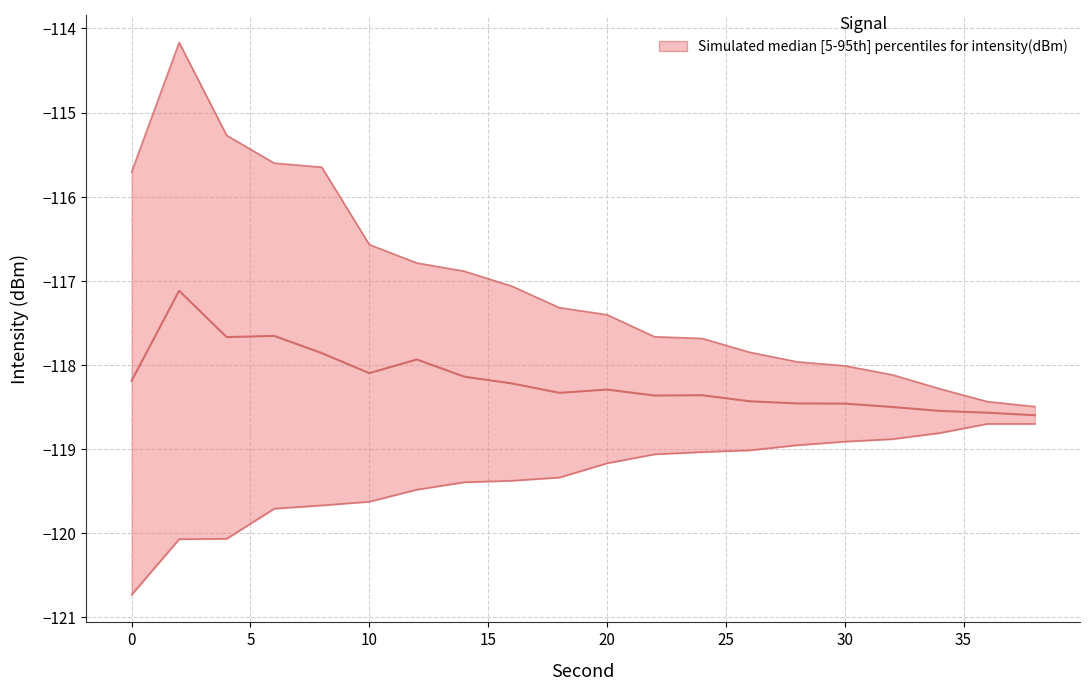

Reading right to left, list all the values displayed in this chart.

upper: 38=-118.5	36=-118.4	34=-118.3	32=-118.1	30=-118.0	28=-118.0	26=-117.9	24=-117.7	22=-117.7	20=-117.4	18=-117.3	16=-117.1	14=-116.9	12=-116.8	10=-116.6	8=-115.6	6=-115.6	4=-115.3	2=-114.2	0=-115.7
lower: 38=-118.7	36=-118.7	34=-118.8	32=-118.9	30=-118.9	28=-119.0	26=-119.0	24=-119.0	22=-119.1	20=-119.2	18=-119.3	16=-119.4	14=-119.4	12=-119.5	10=-119.6	8=-119.7	6=-119.7	4=-120.1	2=-120.1	0=-120.7
median: 38=-118.6	36=-118.6	34=-118.5	32=-118.5	30=-118.5	28=-118.5	26=-118.4	24=-118.4	22=-118.4	20=-118.3	18=-118.3	16=-118.2	14=-118.1	12=-117.9	10=-118.1	8=-117.9	6=-117.7	4=-117.7	2=-117.1	0=-118.2